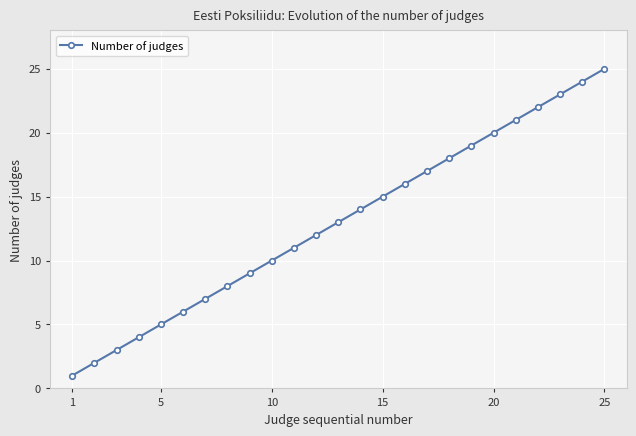

What is the sum of all values?

325